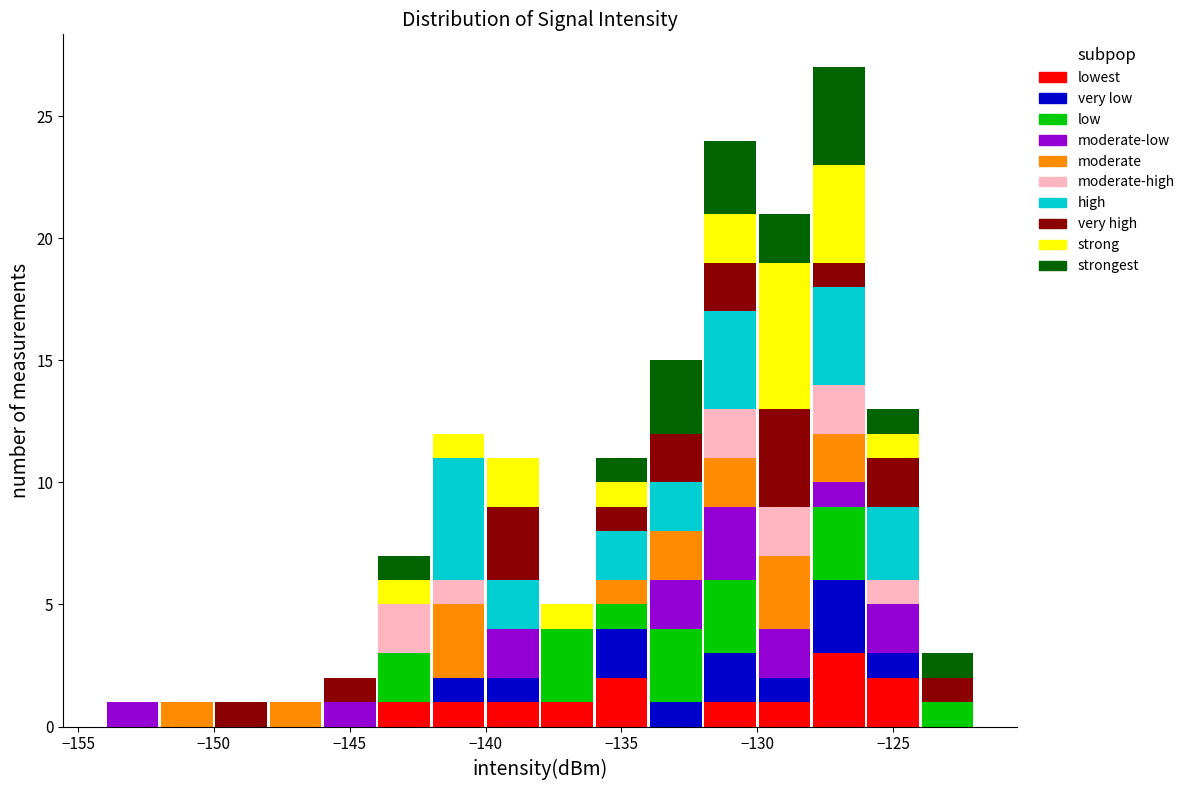

Reading left to right, list every stacked bar in this chart as the range it spans on the x-axis followed by its total height. The values are not printed on the chart, so give them approximately, as read against the axis.

-154 to -152: 1
-152 to -150: 1
-150 to -148: 1
-148 to -146: 1
-146 to -144: 2
-144 to -142: 7
-142 to -140: 12
-140 to -138: 11
-138 to -136: 5
-136 to -134: 11
-134 to -132: 15
-132 to -130: 24
-130 to -128: 21
-128 to -126: 27
-126 to -124: 13
-124 to -122: 3